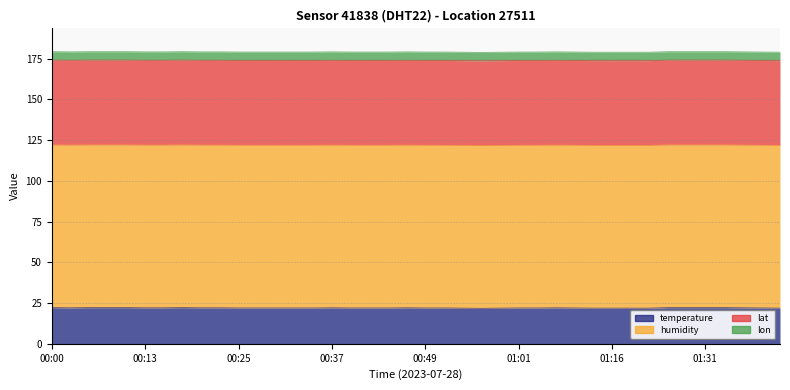

What is the value of the humidity point at the 38th from the left?

99.9